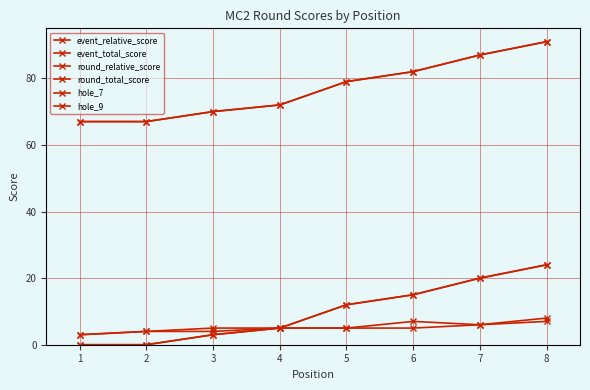

At which label does hole_9 reach its minimum?

1